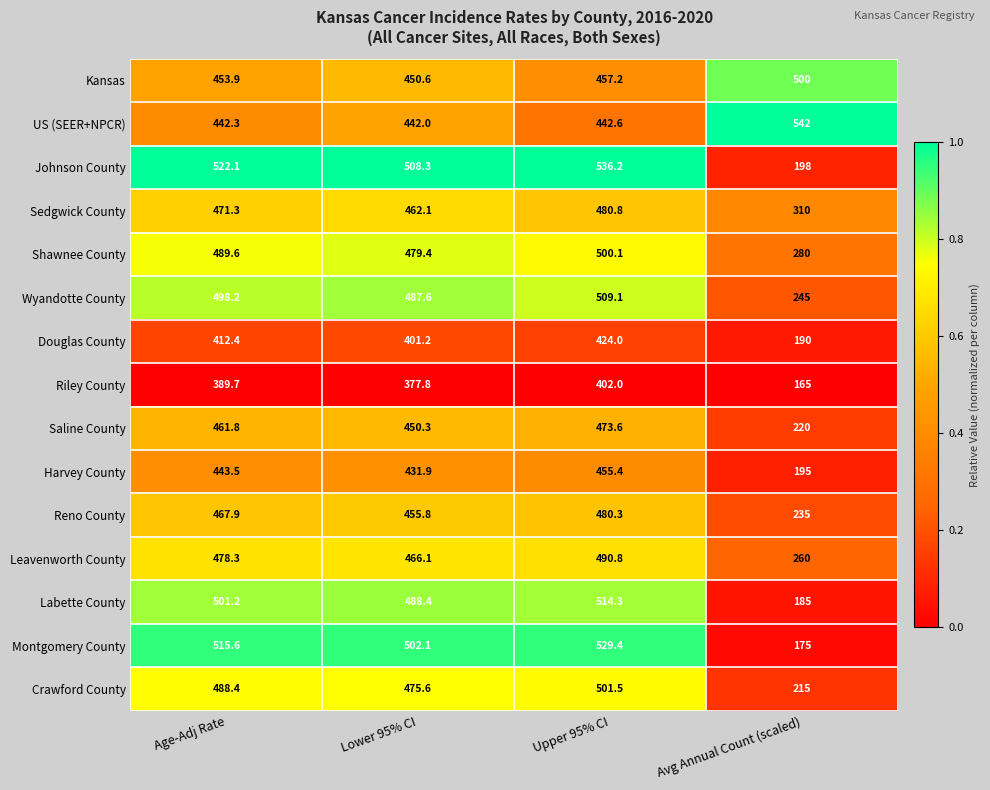

At which category is the sum across all series the highest?

Upper 95% CI